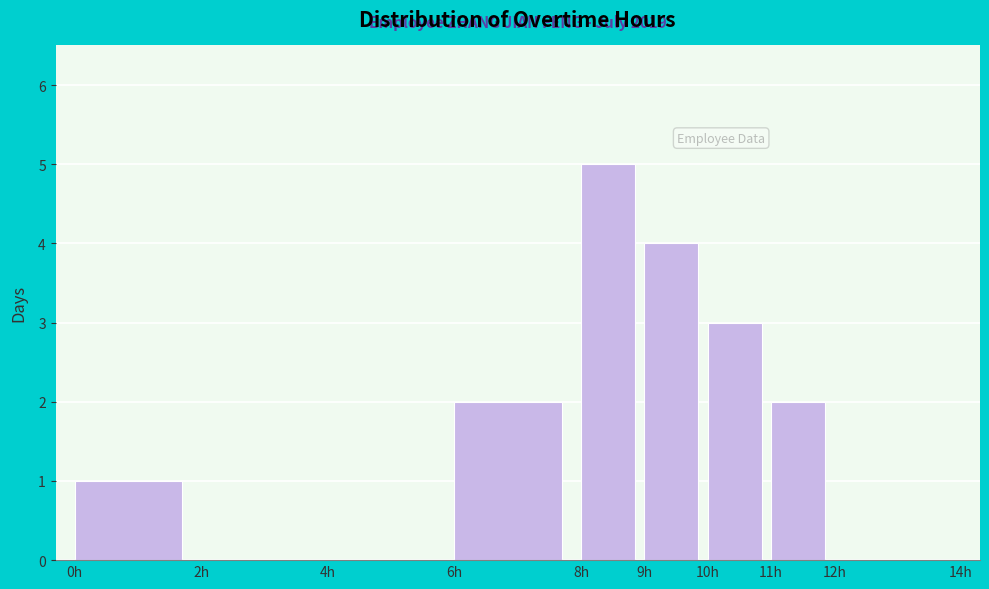

Over which range of the x-axis is the bar tallest?

8 to 9